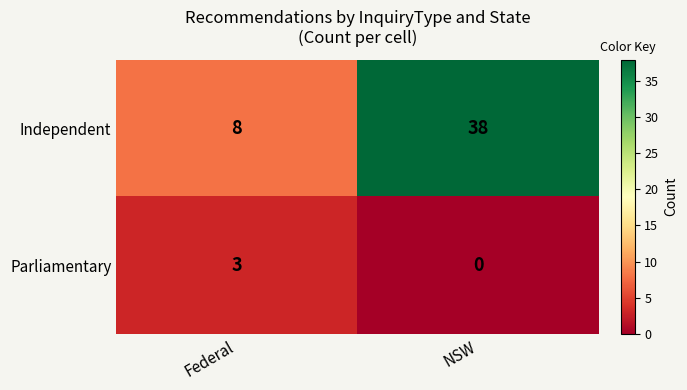

The value of Independent at Federal is 13. True or false?

False